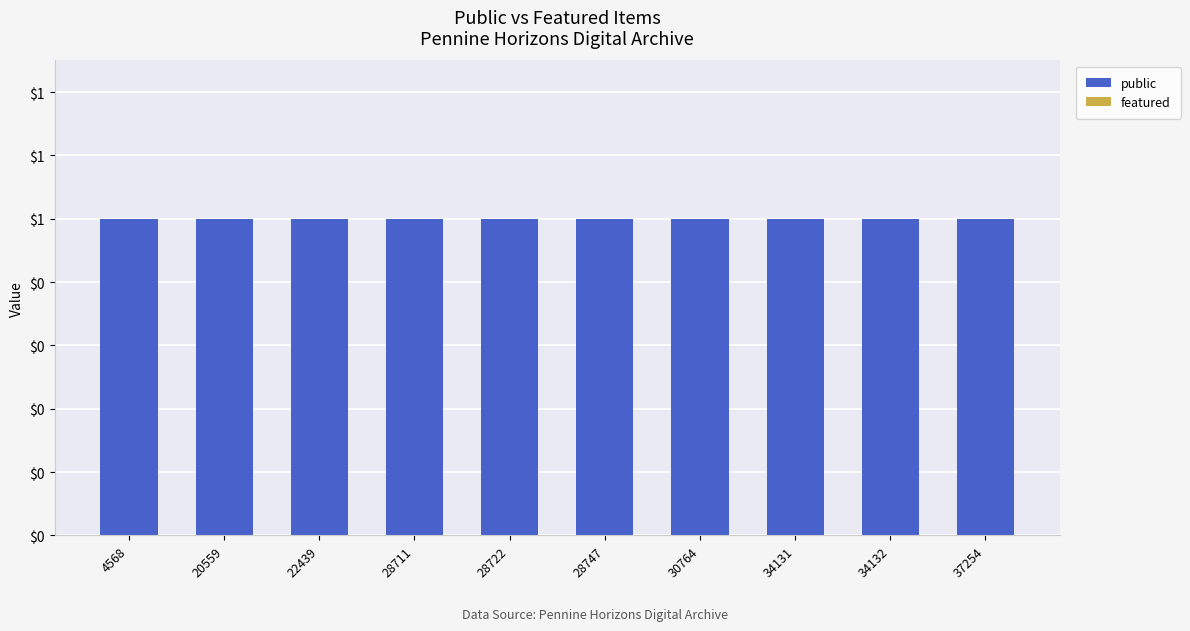

At how many categories does at least one series exceed 0?

10